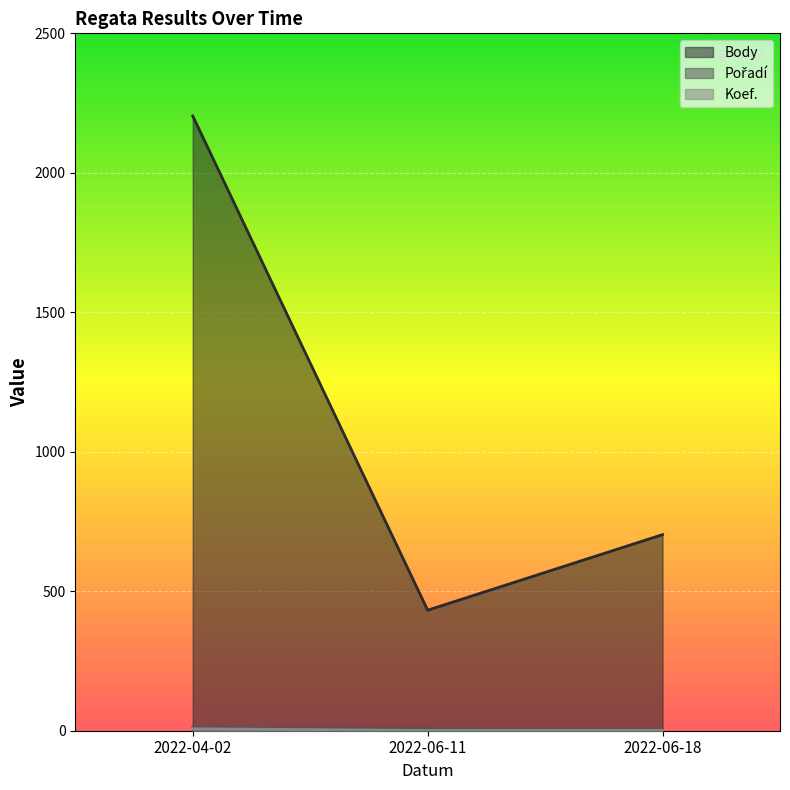

Which label corresponds to the largest value in the chart?

2022-04-02